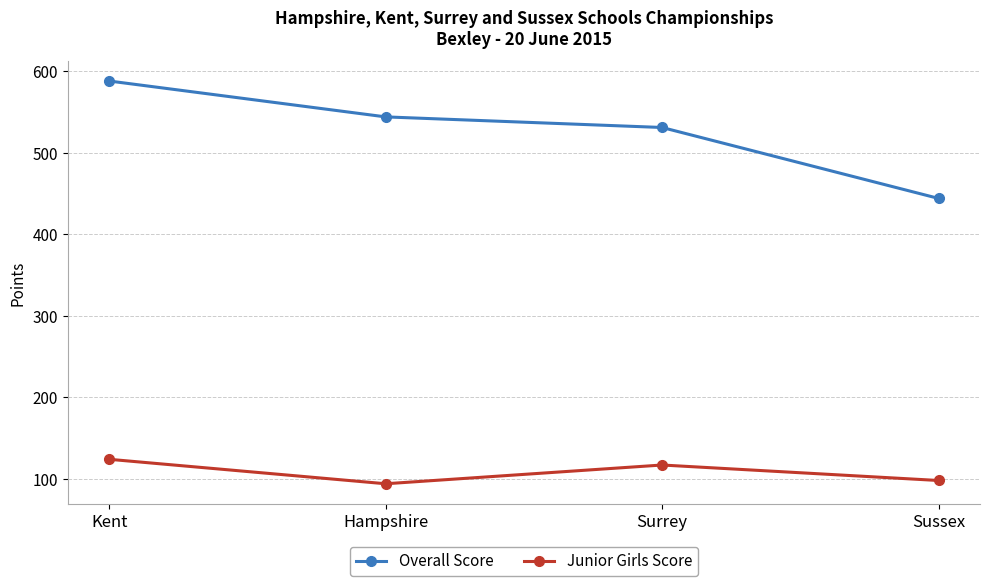

Is the value of Overall Score at Sussex greater than the value of Junior Girls Score at Surrey?

Yes